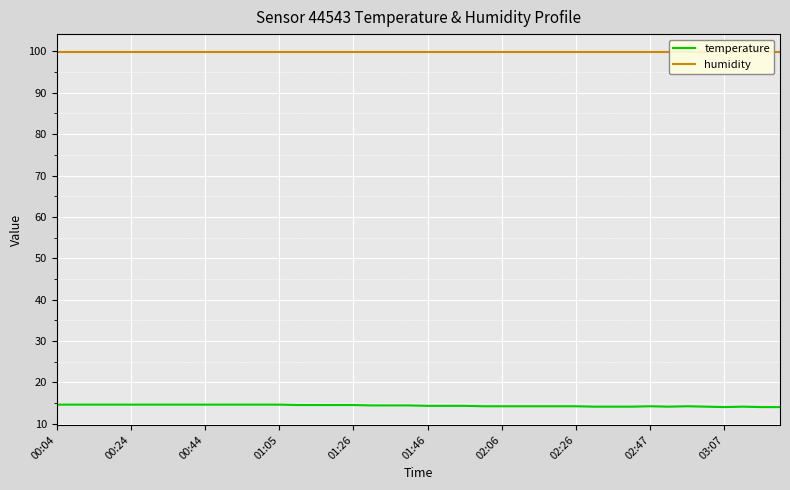

What is the highest value of the temperature series?

14.6